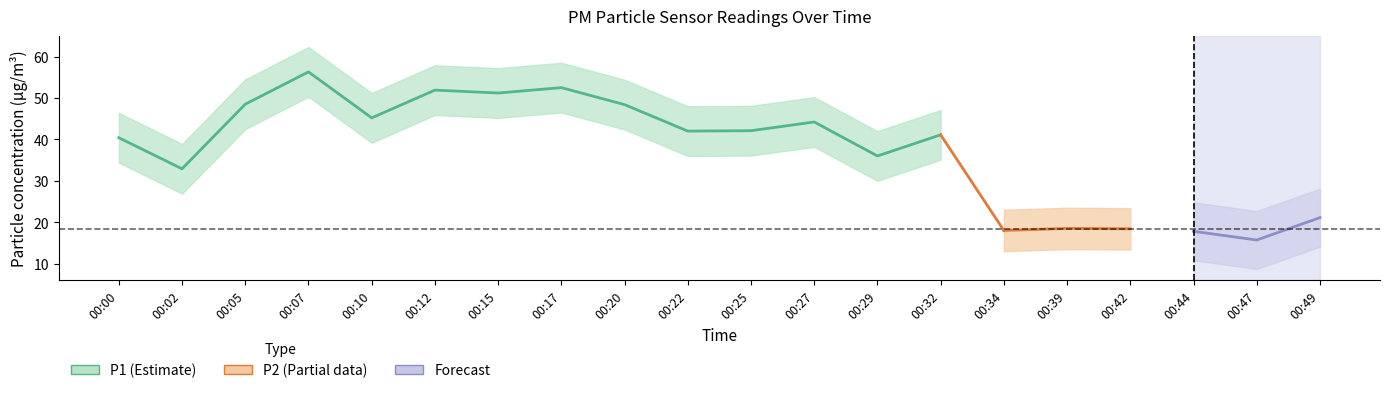

Which series has the largest range (max minus min)?

P1